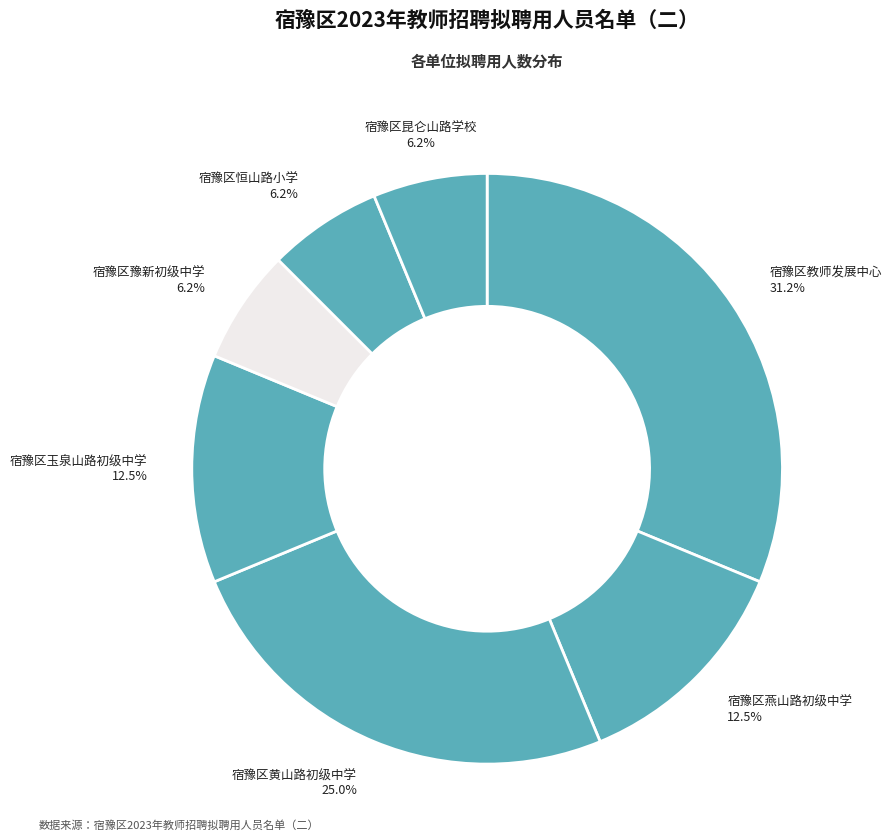

The 宿豫区昆仑山路学校 slice represents 6% of the pie. True or false?

True